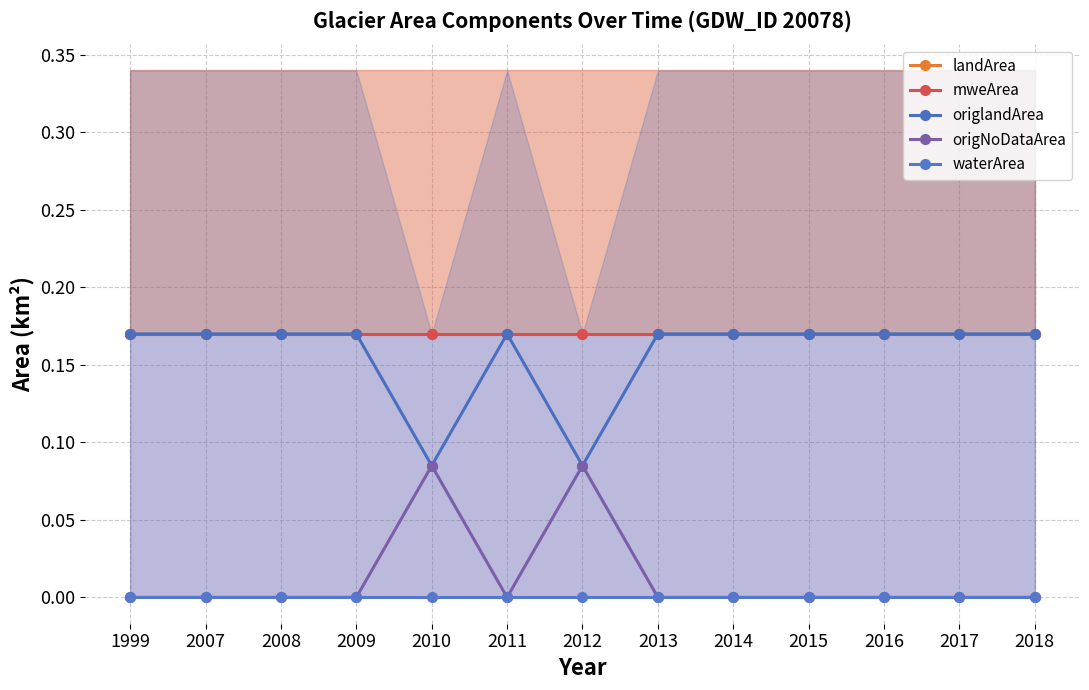

Reading right to left, transcribe all the data shown in this chart.

landArea: 0.2	0.2	0.2	0.2	0.2	0.2	0.2	0.2	0.2	0.2	0.2	0.2	0.2
mweArea: 0.2	0.2	0.2	0.2	0.2	0.2	0.2	0.2	0.2	0.2	0.2	0.2	0.2
origlandArea: 0.2	0.2	0.2	0.2	0.2	0.2	0.1	0.2	0.1	0.2	0.2	0.2	0.2
origNoDataArea: 0.0	0.0	0.0	0.0	0.0	0.0	0.1	0.0	0.1	0.0	0.0	0.0	0.0
waterArea: 0.0	0.0	0.0	0.0	0.0	0.0	0.0	0.0	0.0	0.0	0.0	0.0	0.0